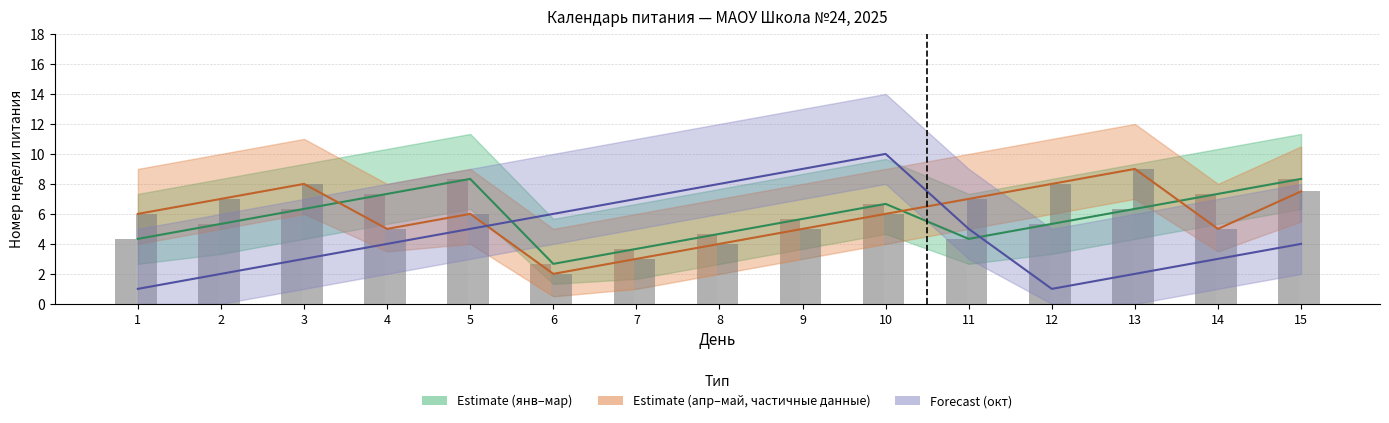

What is the maximum value for Estimate (апр–май)?

9.0